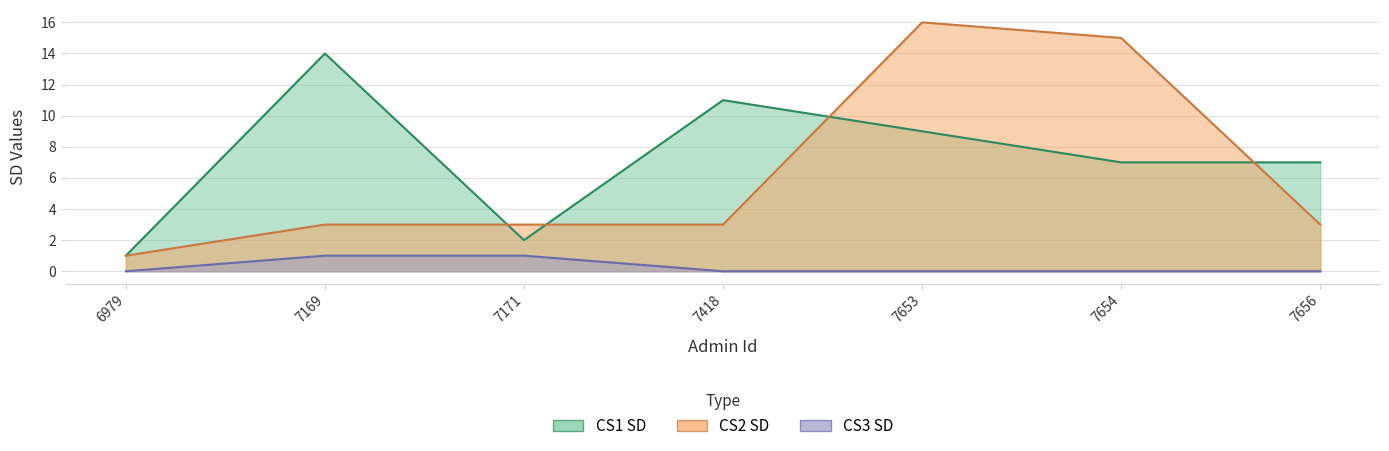

Where is the first local maximum for CS2 SD?

7653